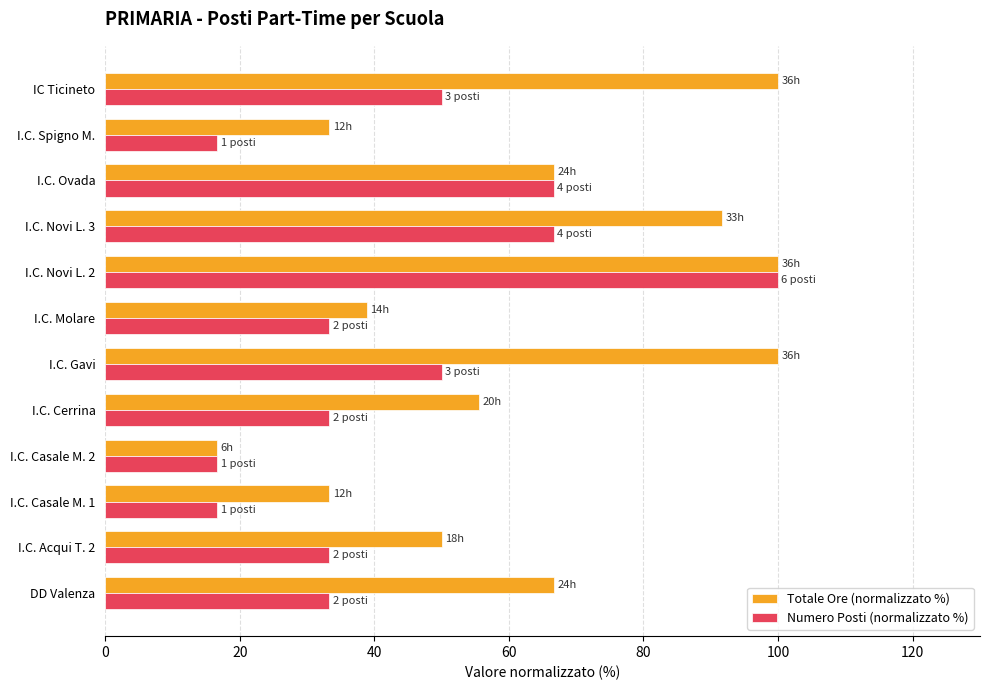

What is the difference between the highest and lowest values at I.C. Casale M. 1?

16.7